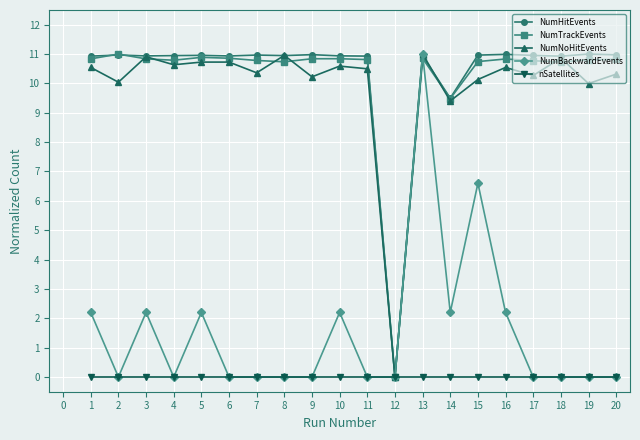

The NumHitEvents series shows 2.8 at 19. True or false?

False